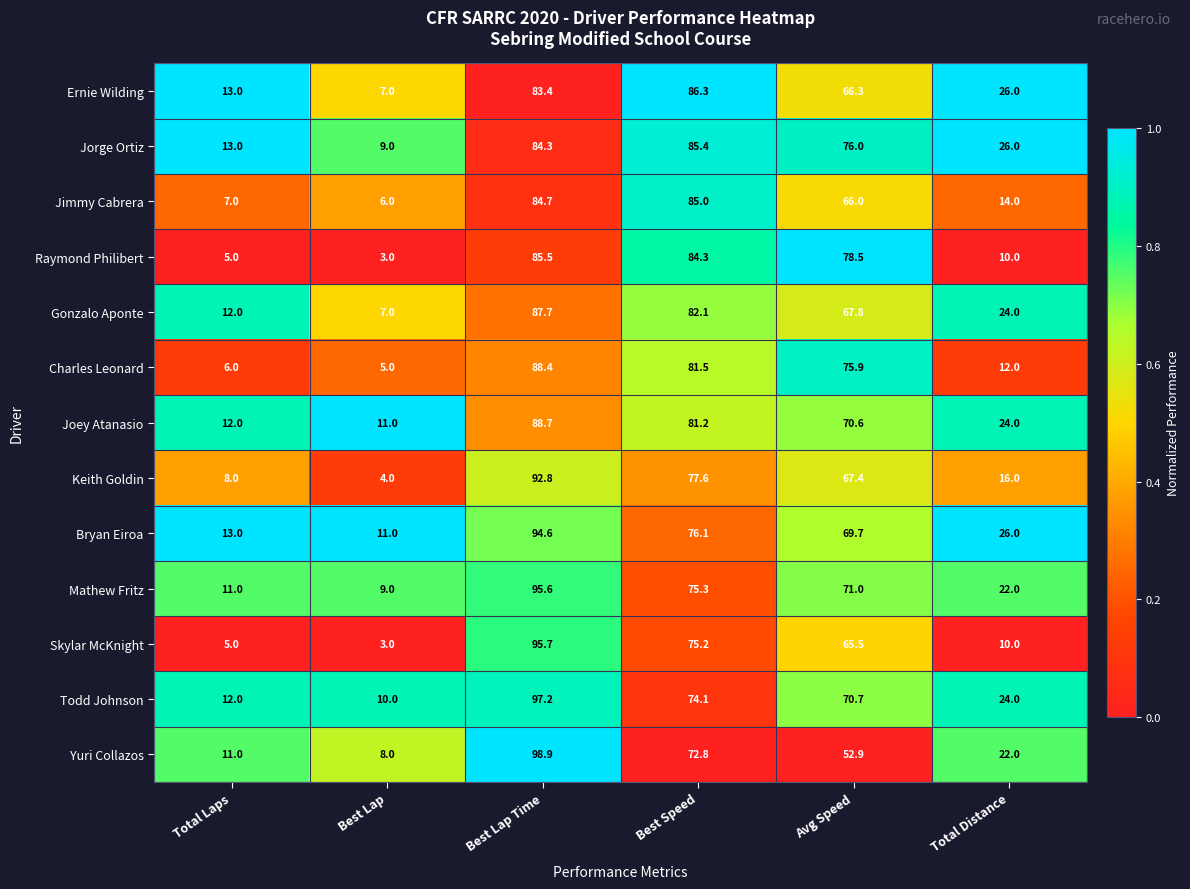

List the series in order of their peak value, lowest first.

Jimmy Cabrera, Jorge Ortiz, Raymond Philibert, Ernie Wilding, Gonzalo Aponte, Charles Leonard, Joey Atanasio, Keith Goldin, Bryan Eiroa, Mathew Fritz, Skylar McKnight, Todd Johnson, Yuri Collazos